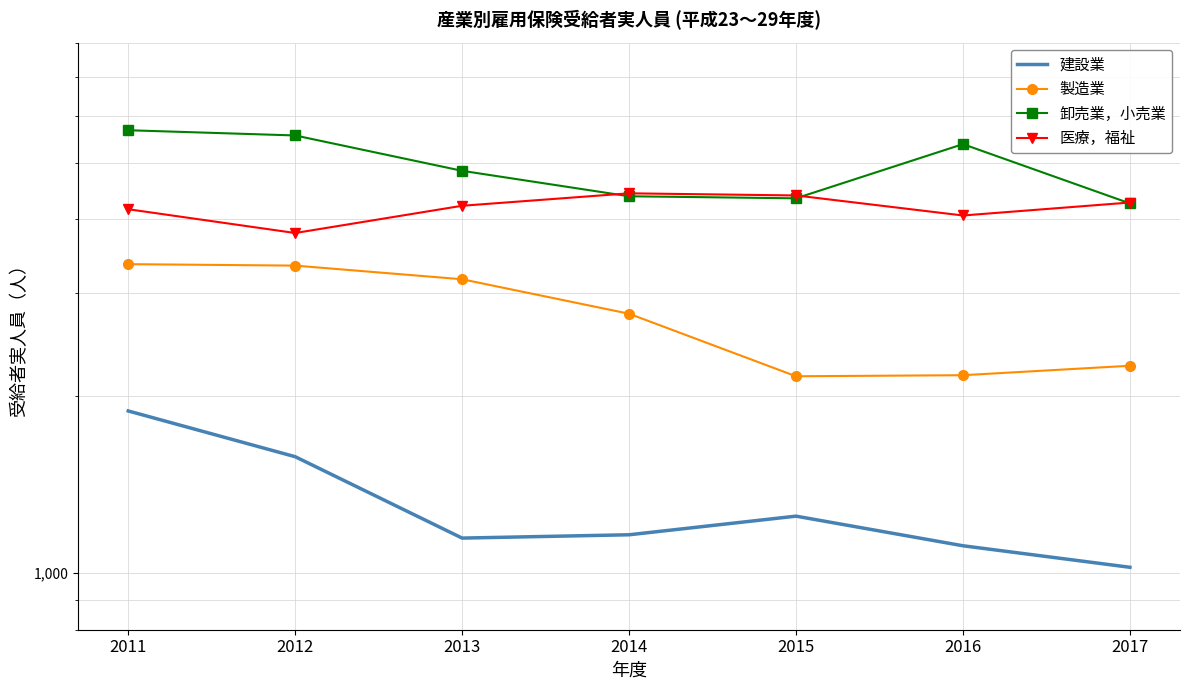

Which series ends up on top after the final intersection of 医療，福祉 and 卸売業，小売業?

医療，福祉